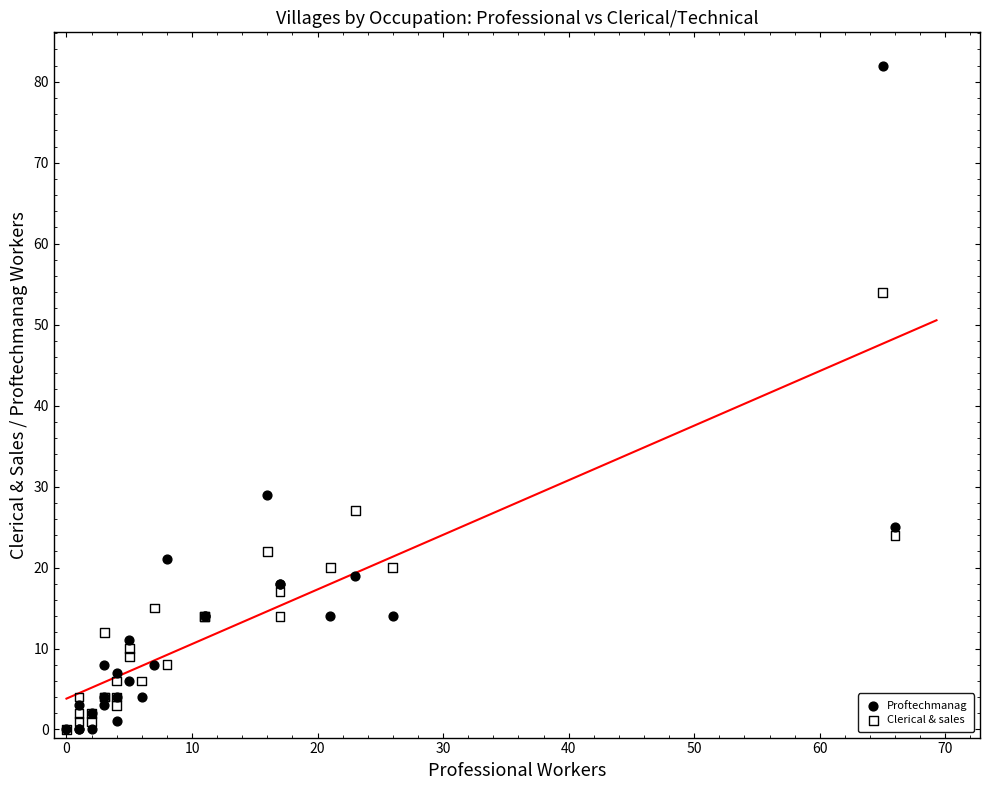

In the Proftechmanag series, what Y value is closest to 41?

29